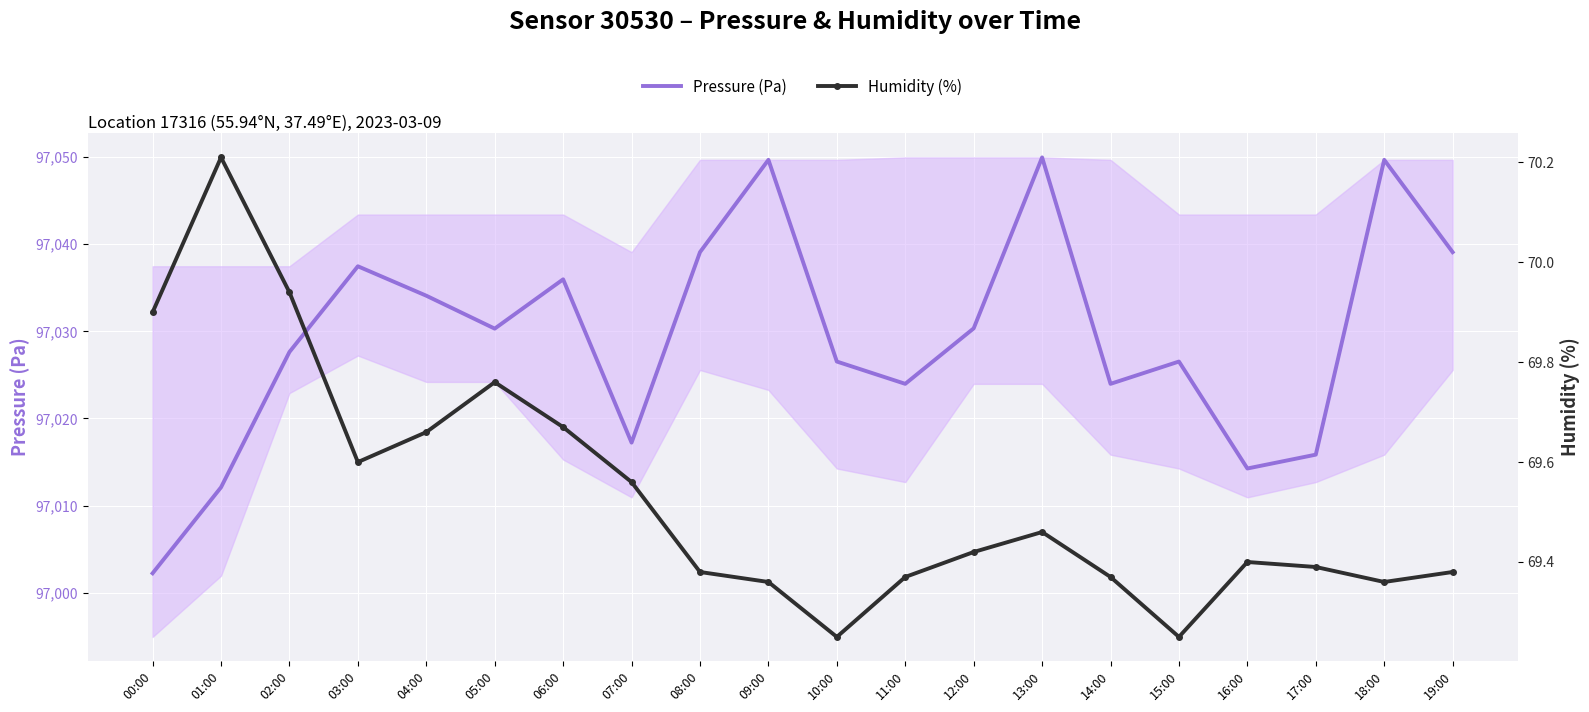

What is the sum of the Humidity (%) values at 17:00 and 07:00?

138.9